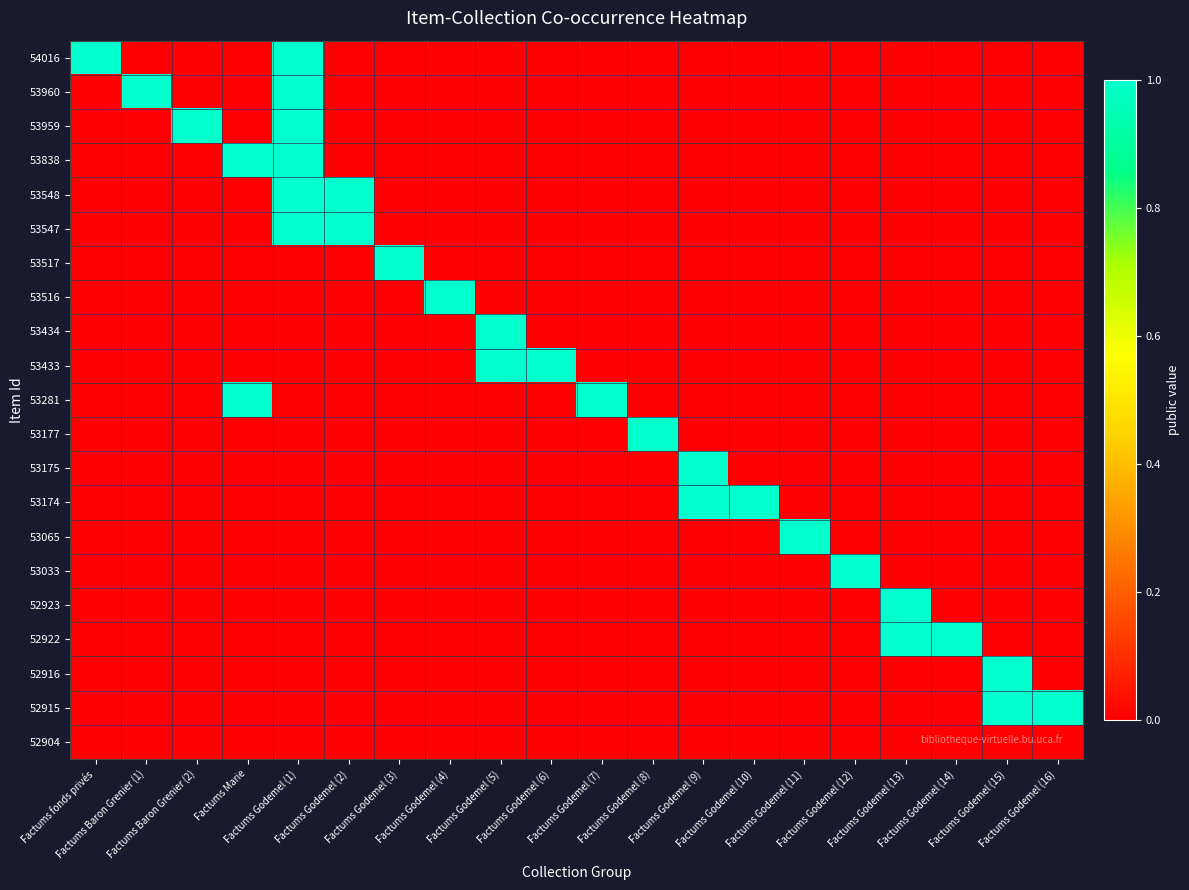

How many data points does each series have?

20